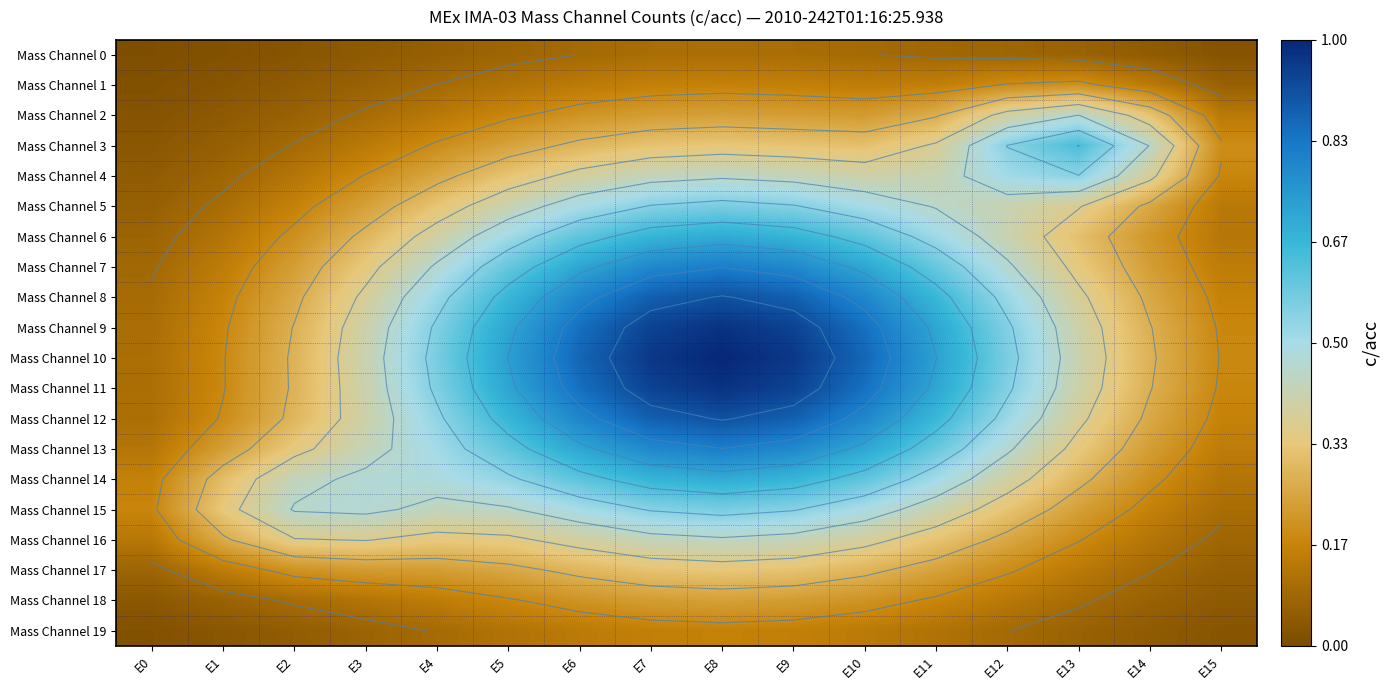

At which category is the sum across all series the highest?

E8